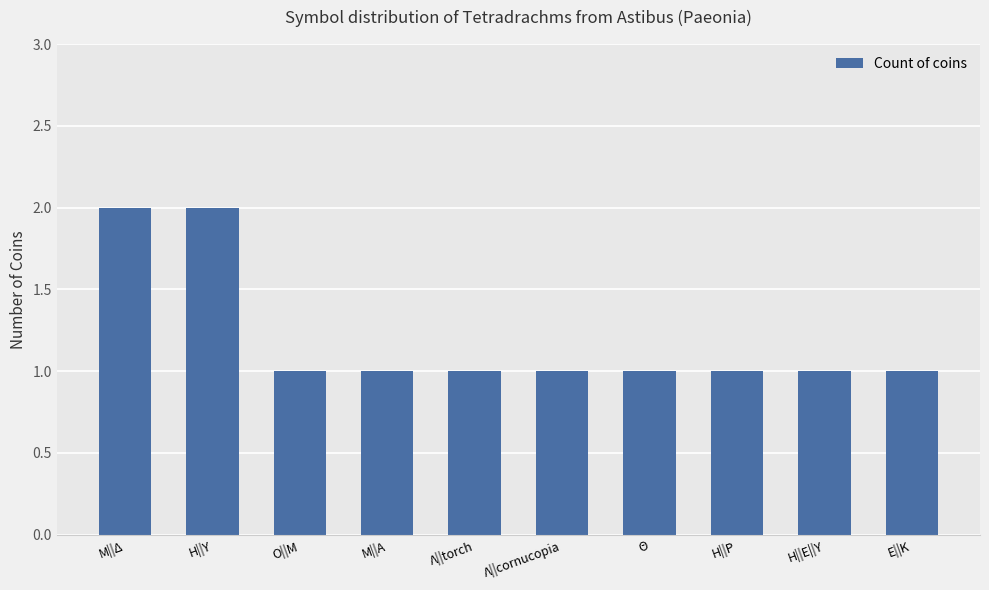

What is the difference between the maximum and minimum values?

1